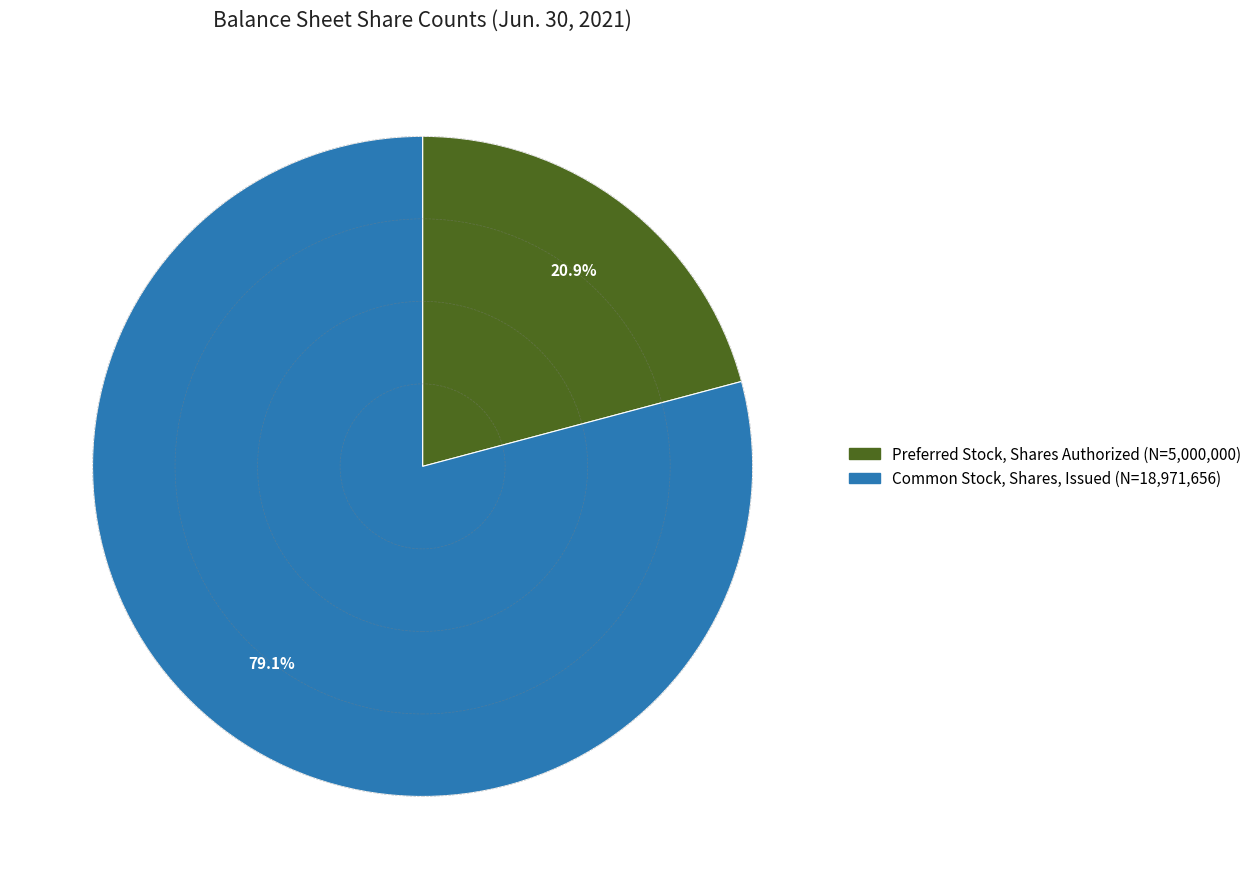

Which category has the biggest portion of the pie?

Common Stock, Shares, Issued